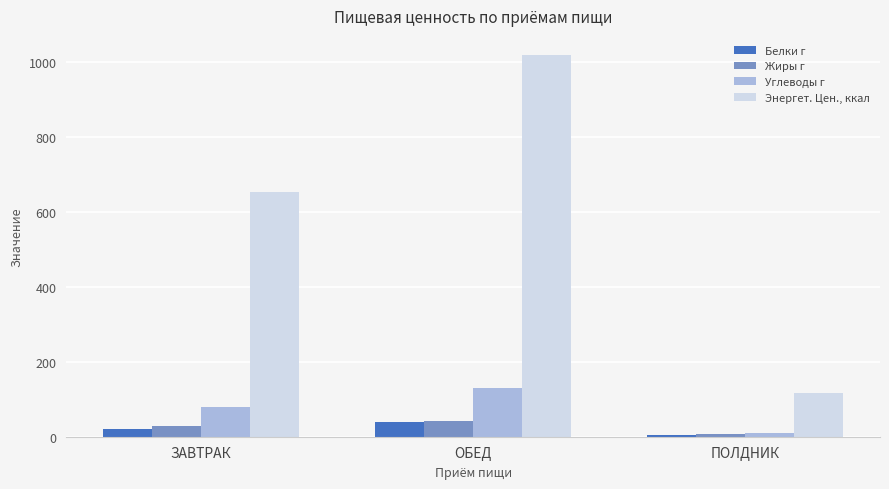

How many data points does each series have?

3